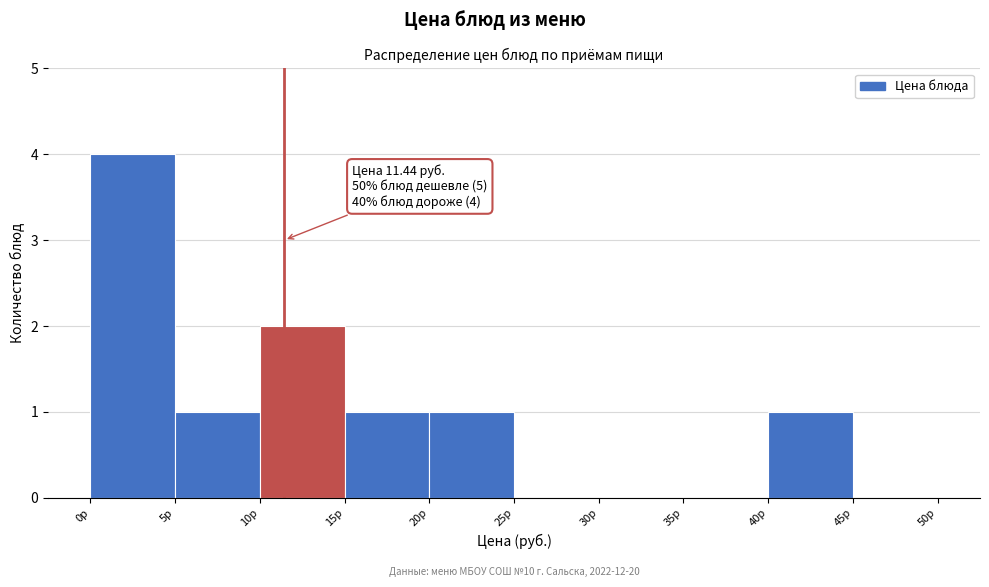

Over which range of the x-axis is the bar tallest?

0 to 5